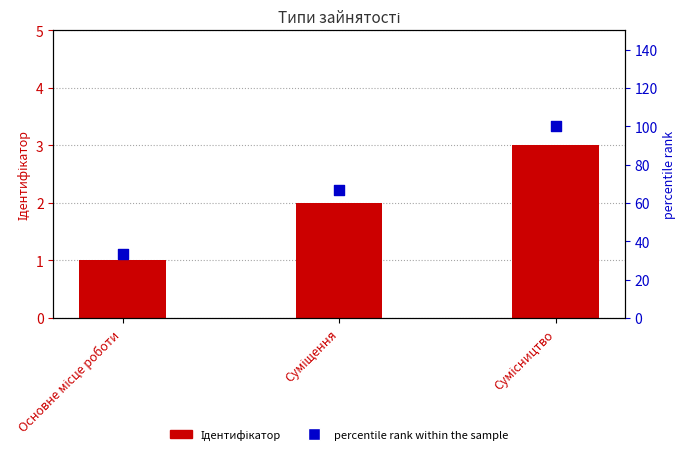

Which series has the widest spread of Y values?

percentile rank within the sample